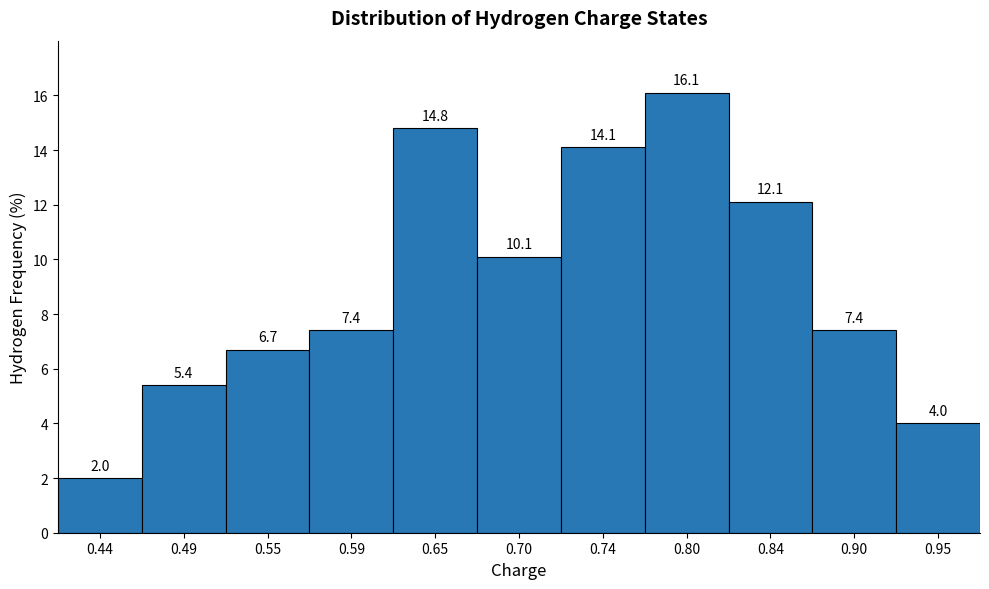

Over which range of the x-axis is the bar tallest?

0.77 to 0.82